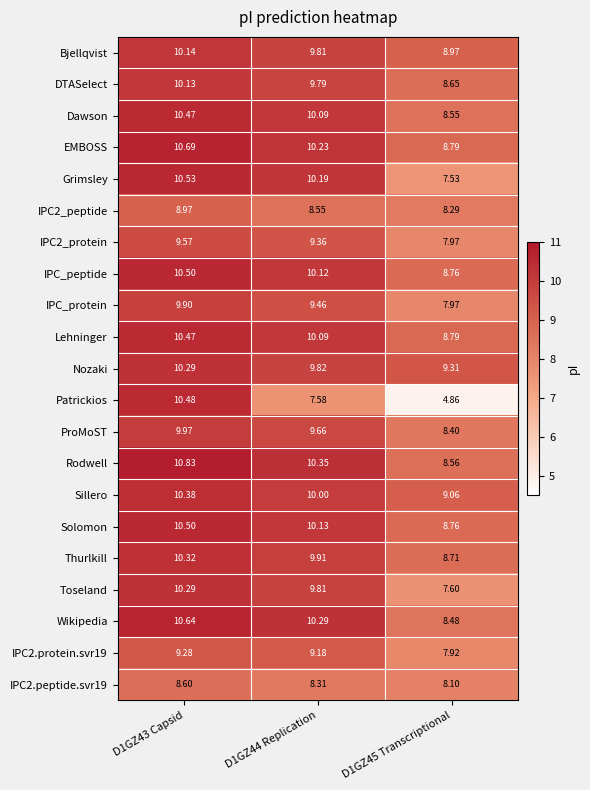

Which series has the largest total across all categories?

Rodwell